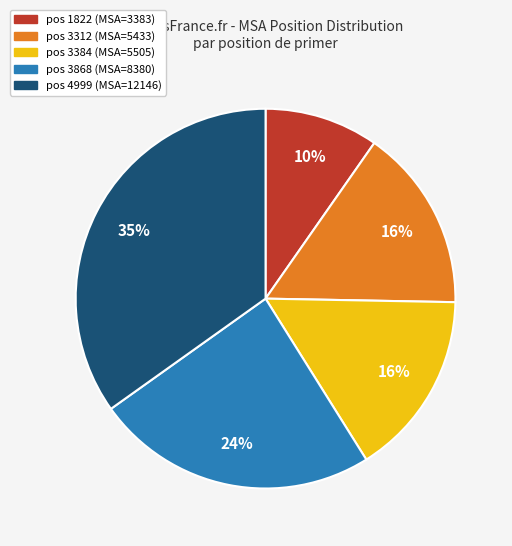

Is there a majority slice in this chart?

No